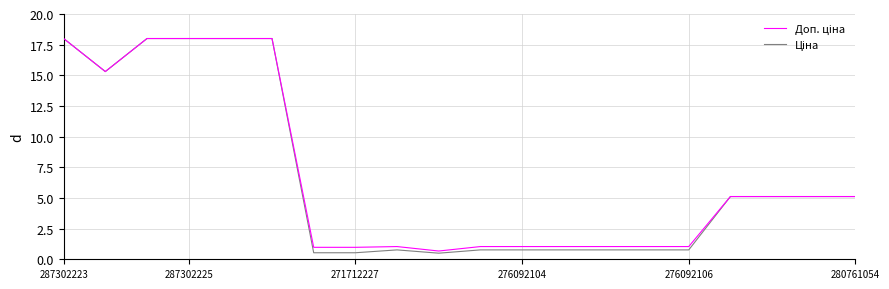

What is the maximum value shown in the chart?

18.0